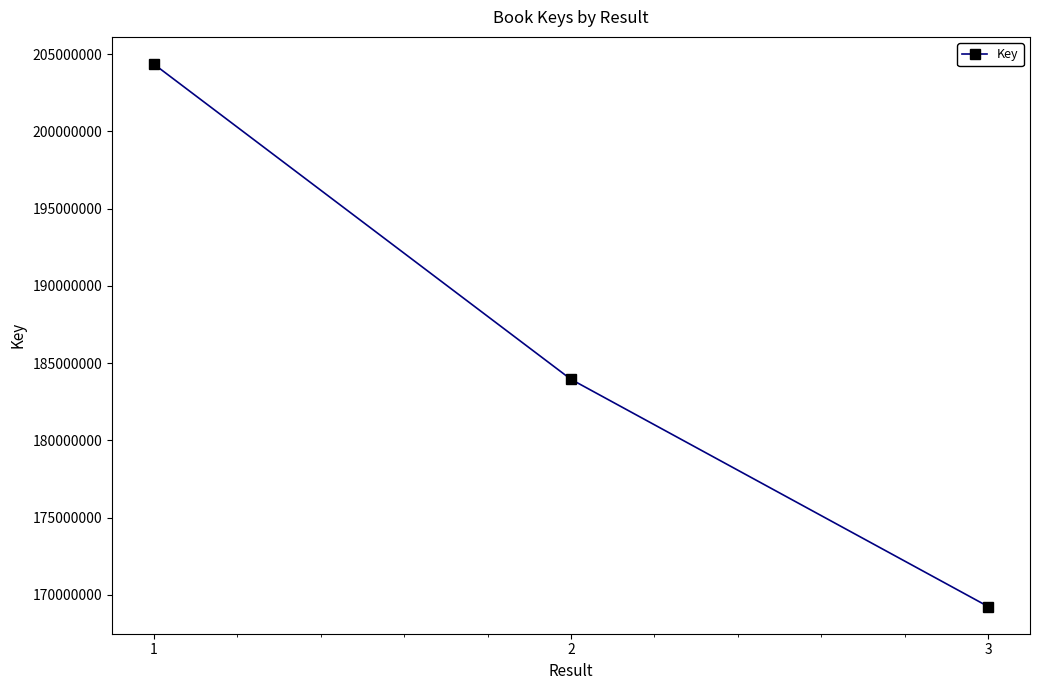

Where is the data nearest to the value 186801494?

2